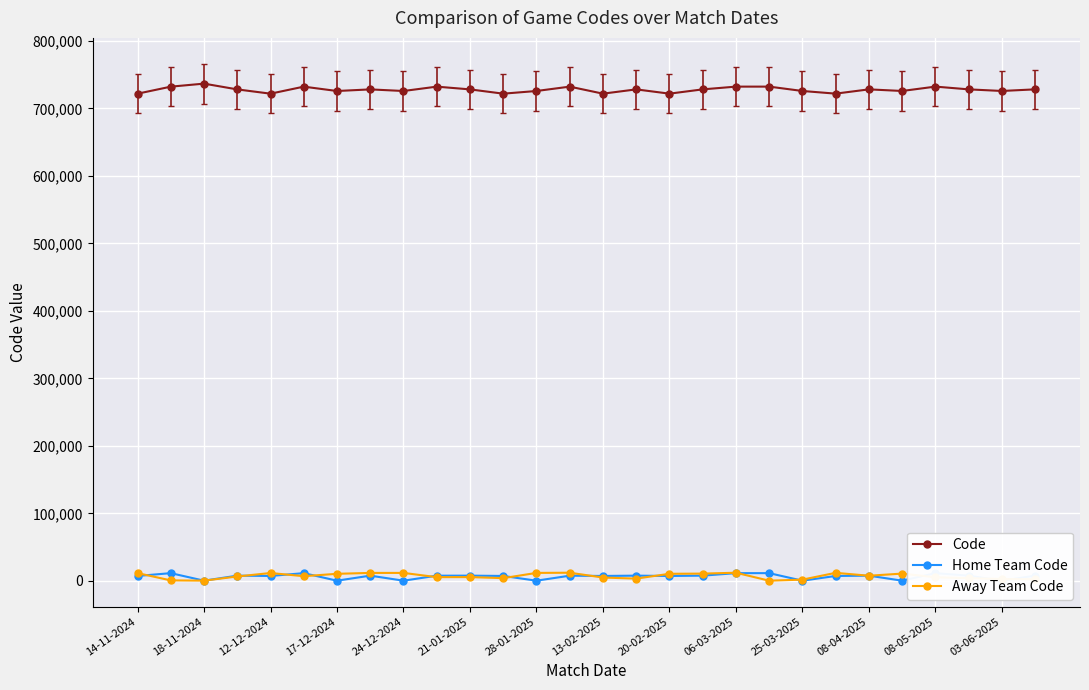

What is the difference between the second highest and minimum values in the Code series?

10484